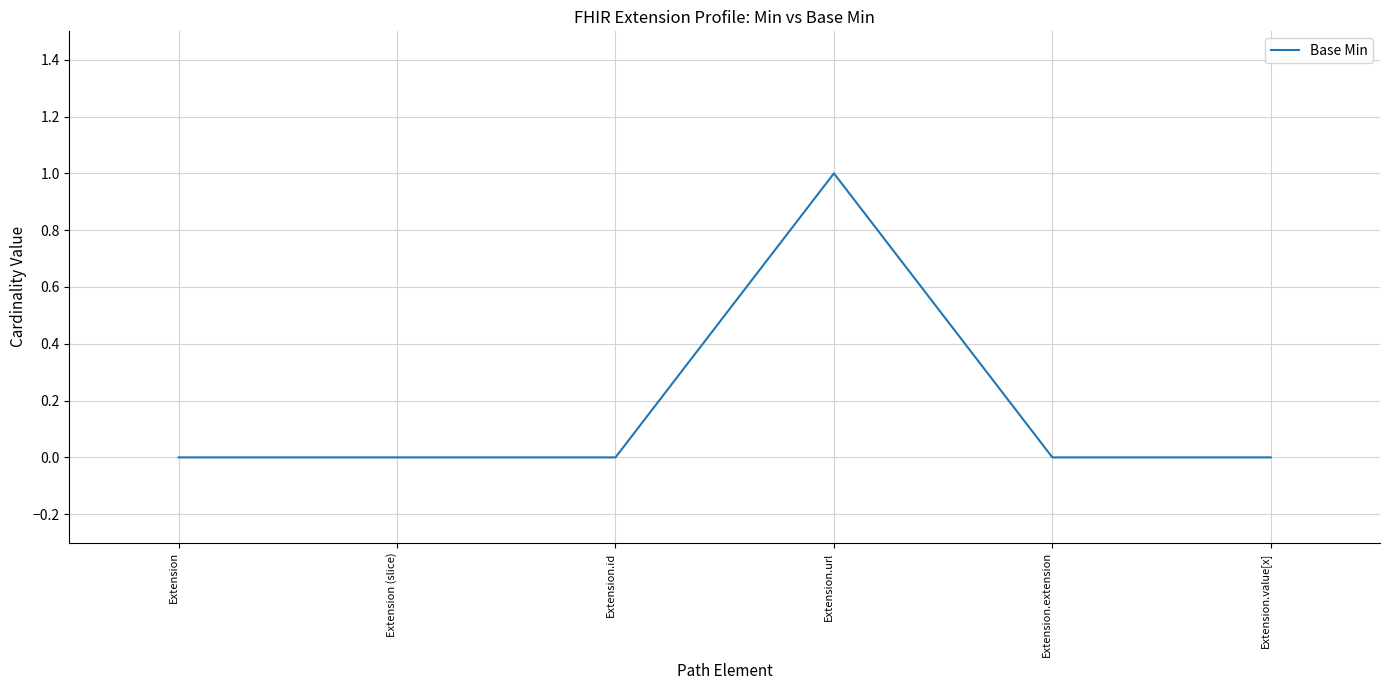

Count the number of categories in the chart.

6